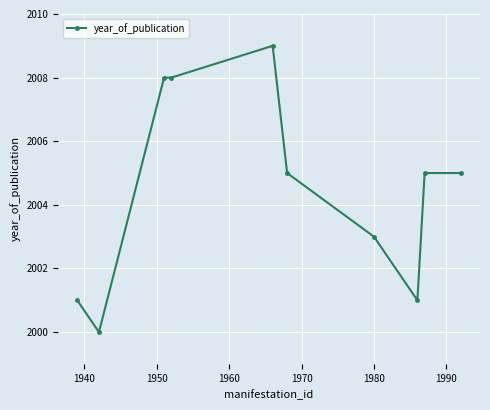

Reading left to right, extract all data points from this chart.

2001	2000	2008	2008	2009	2005	2003	2001	2005	2005